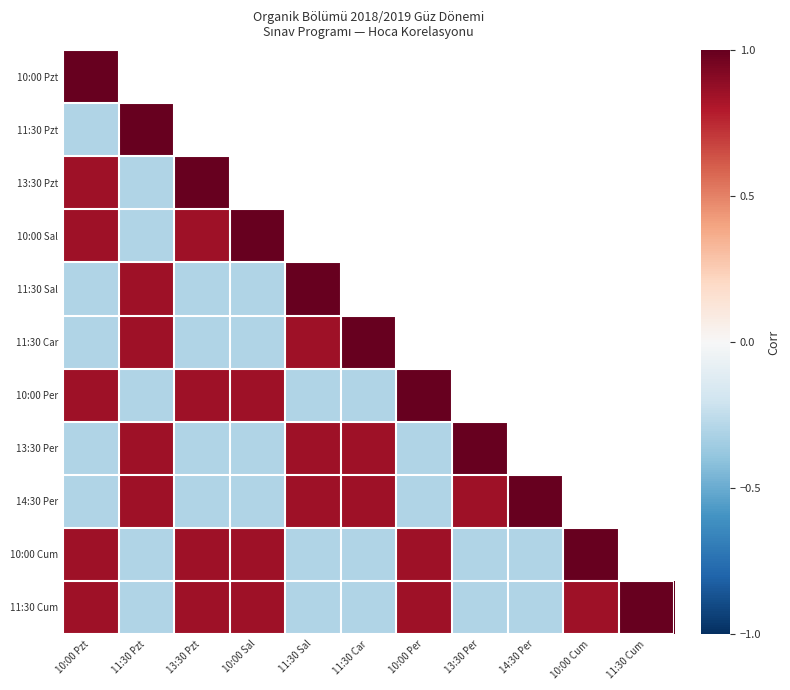

The value of 10:00 Pzt at 10:00 Pzt is 1.4. True or false?

False